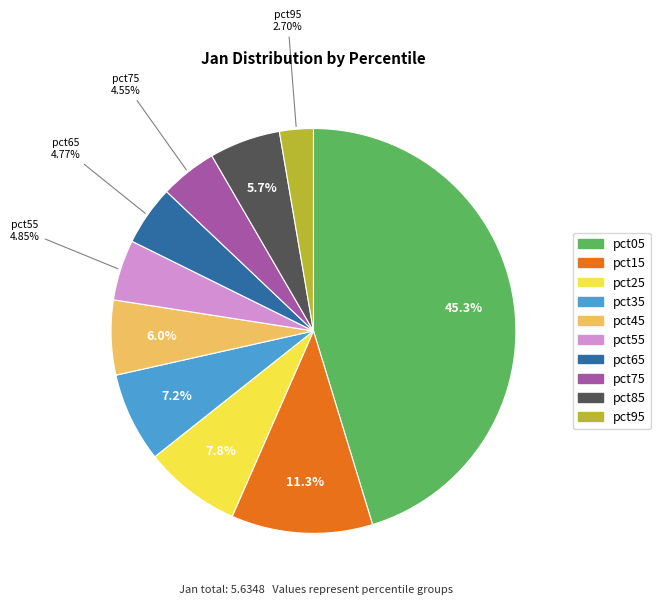

What is the total percentage of pct65 and pct45?

10.7%